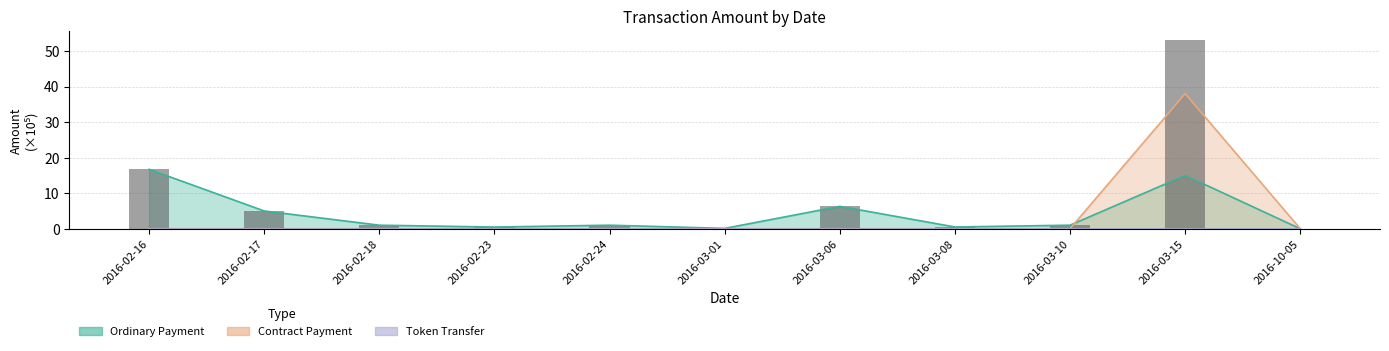

Reading left to right, transcribe all the data shown in this chart.

2016-02-16=16.7	2016-02-17=5.0	2016-02-18=1.0	2016-02-23=0.5	2016-02-24=1.0	2016-03-01=0.1	2016-03-06=6.3	2016-03-08=0.5	2016-03-10=1.0	2016-03-15=53.0	2016-10-05=0.0